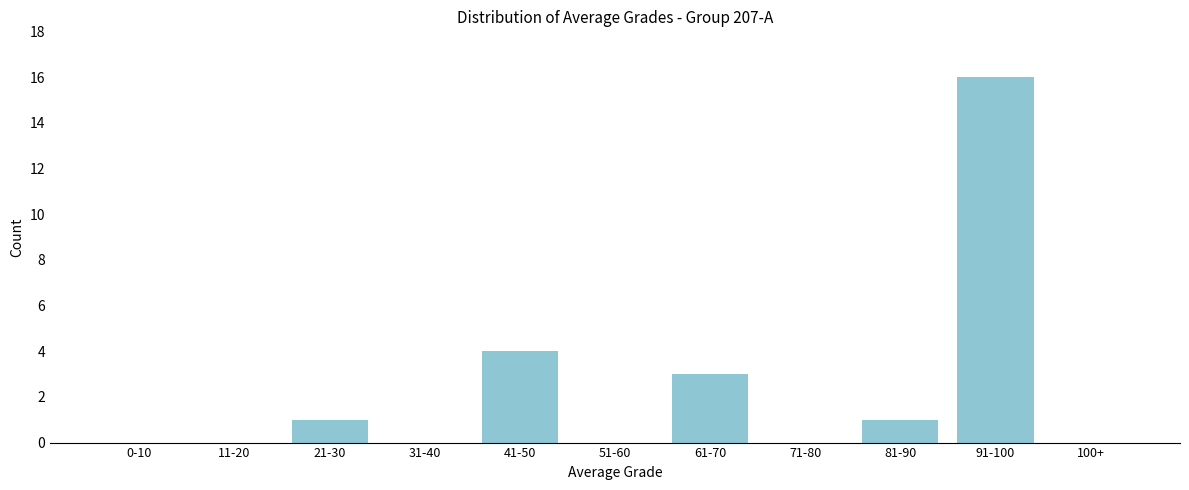

Reading right to left, transcribe all the data shown in this chart.

100+=0	91-100=16	81-90=1	71-80=0	61-70=3	51-60=0	41-50=4	31-40=0	21-30=1	11-20=0	0-10=0